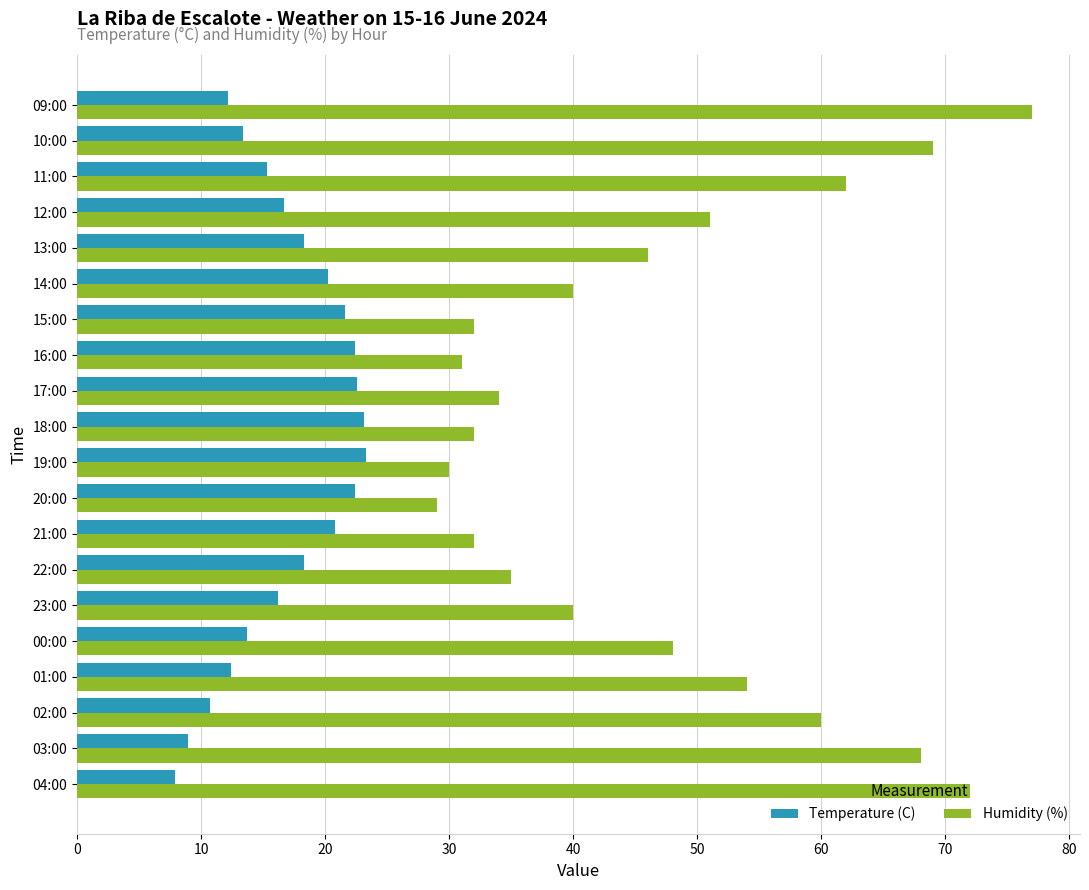

Is the value of Humidity (%) at 04:00 greater than the value of Temperature (C) at 19:00?

Yes